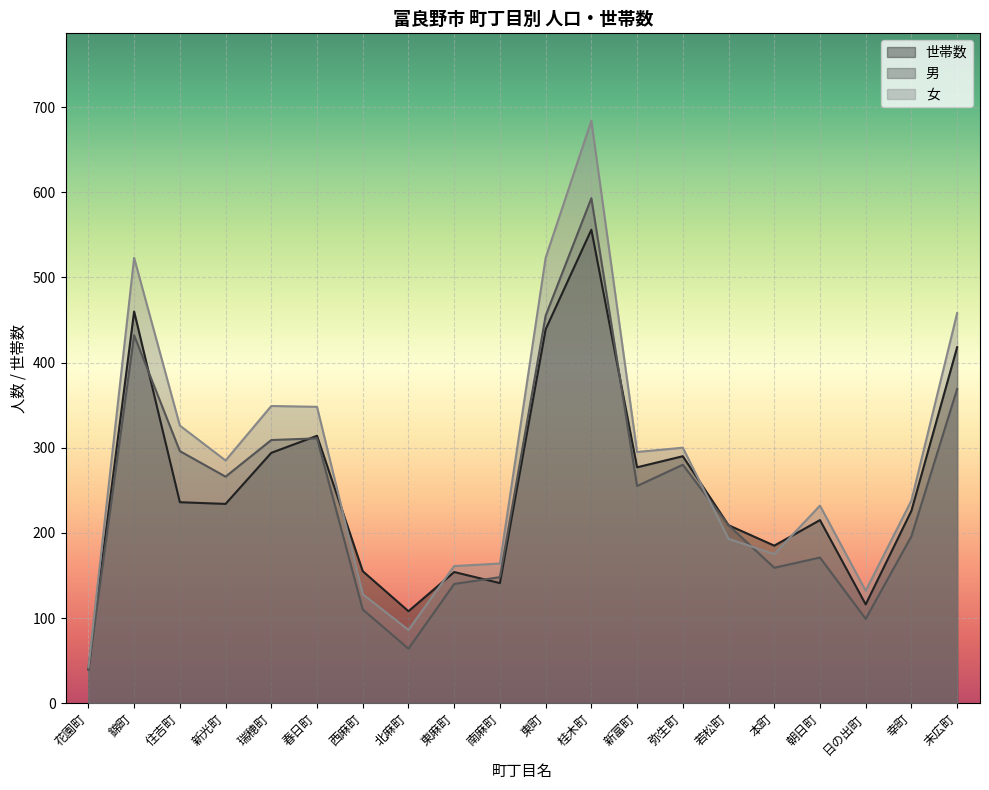

Is the value of 男 at 若松町 greater than the value of 女 at 桂木町?

No